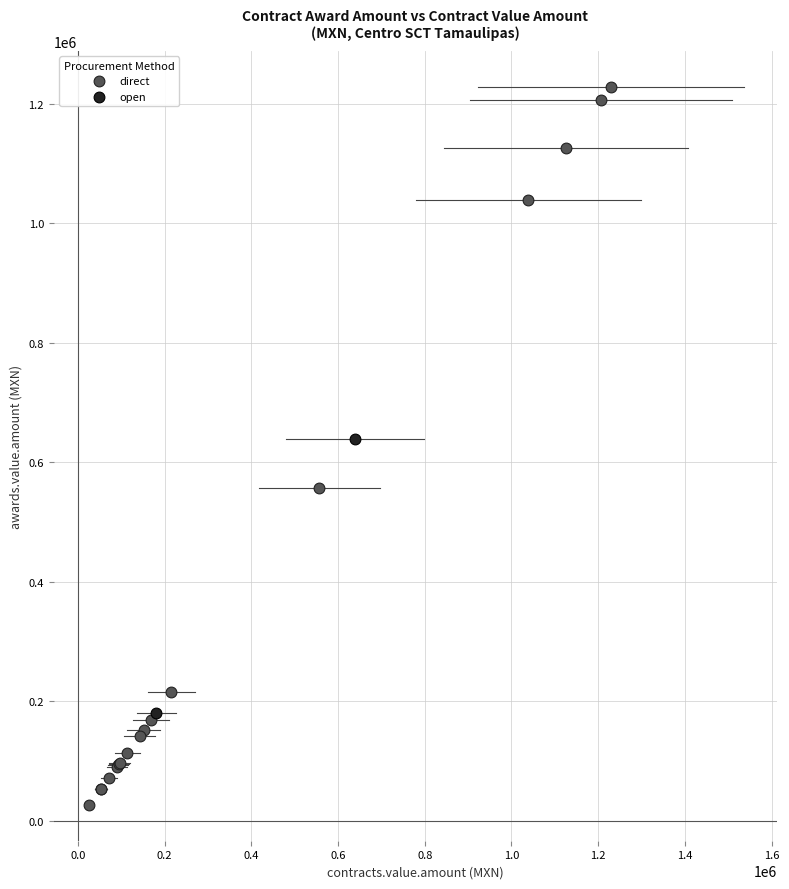

Which series has the largest Y range (max minus min)?

direct